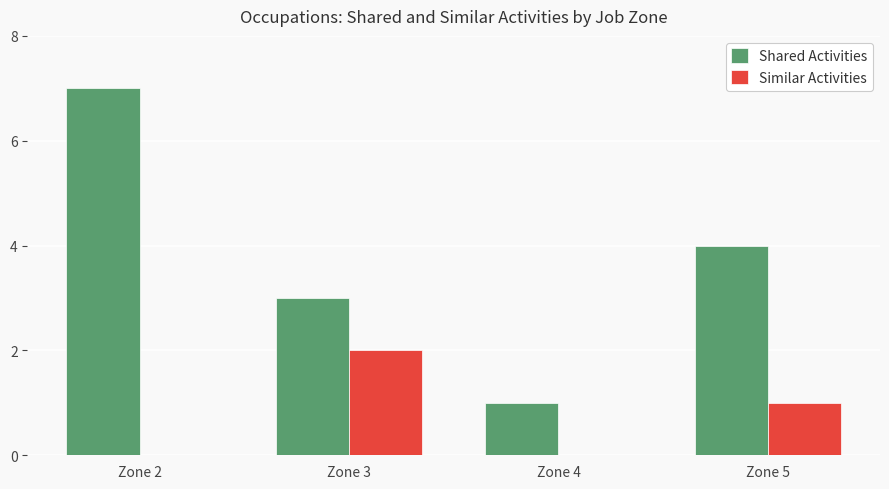

What is the difference between the Shared Activities values at Zone 3 and Zone 5?

1